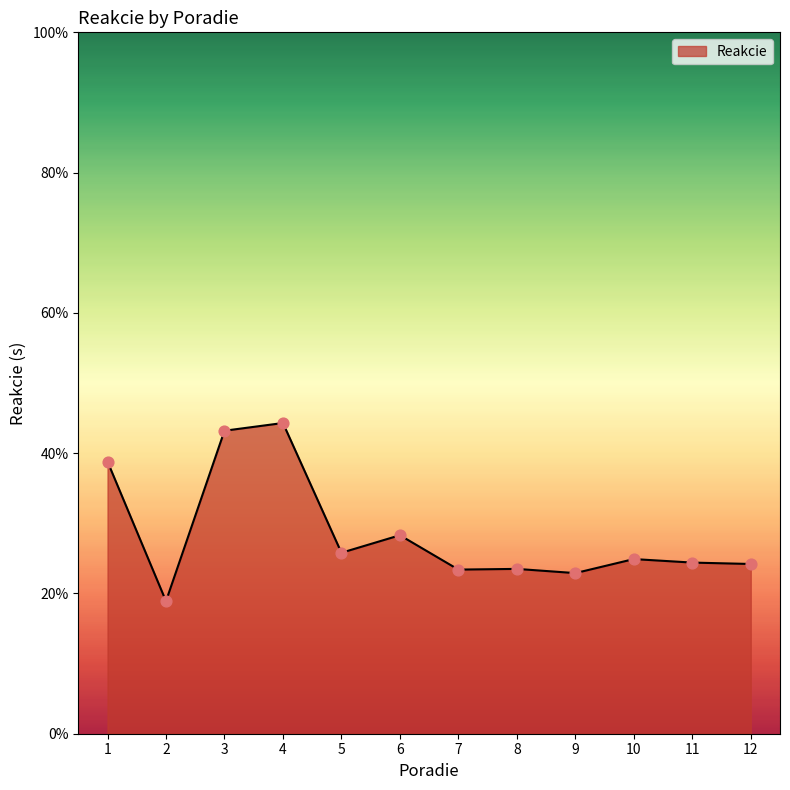

Which has a higher value, 5 or 12?

5